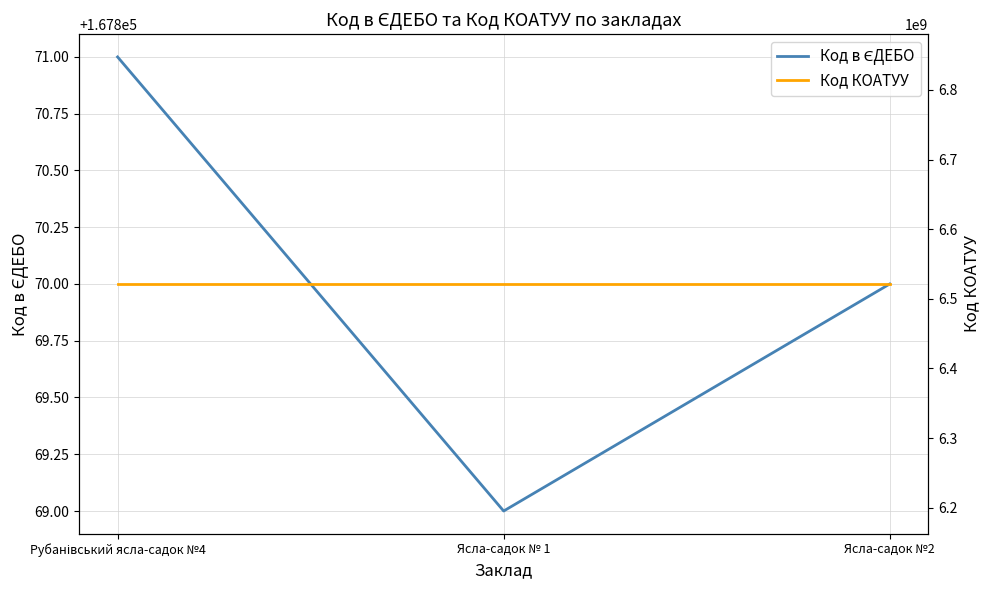

Where is Код в ЄДЕБО nearest to the value 167870?

Ясла-садок №2